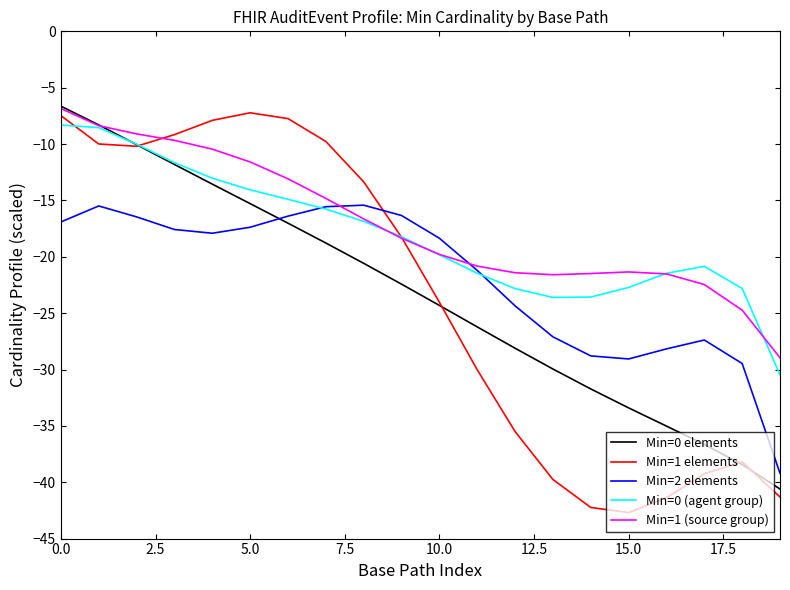

What is the greatest value displayed?

-6.6